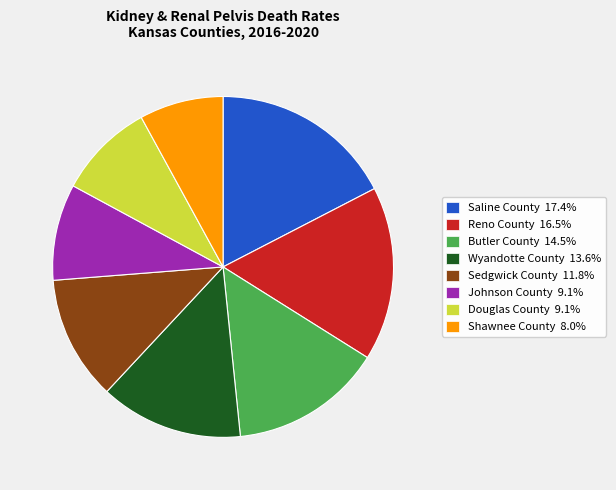

Approximately how many times larger is the value at Reno County 16.5% compared to Johnson County 9.1%?

1.8